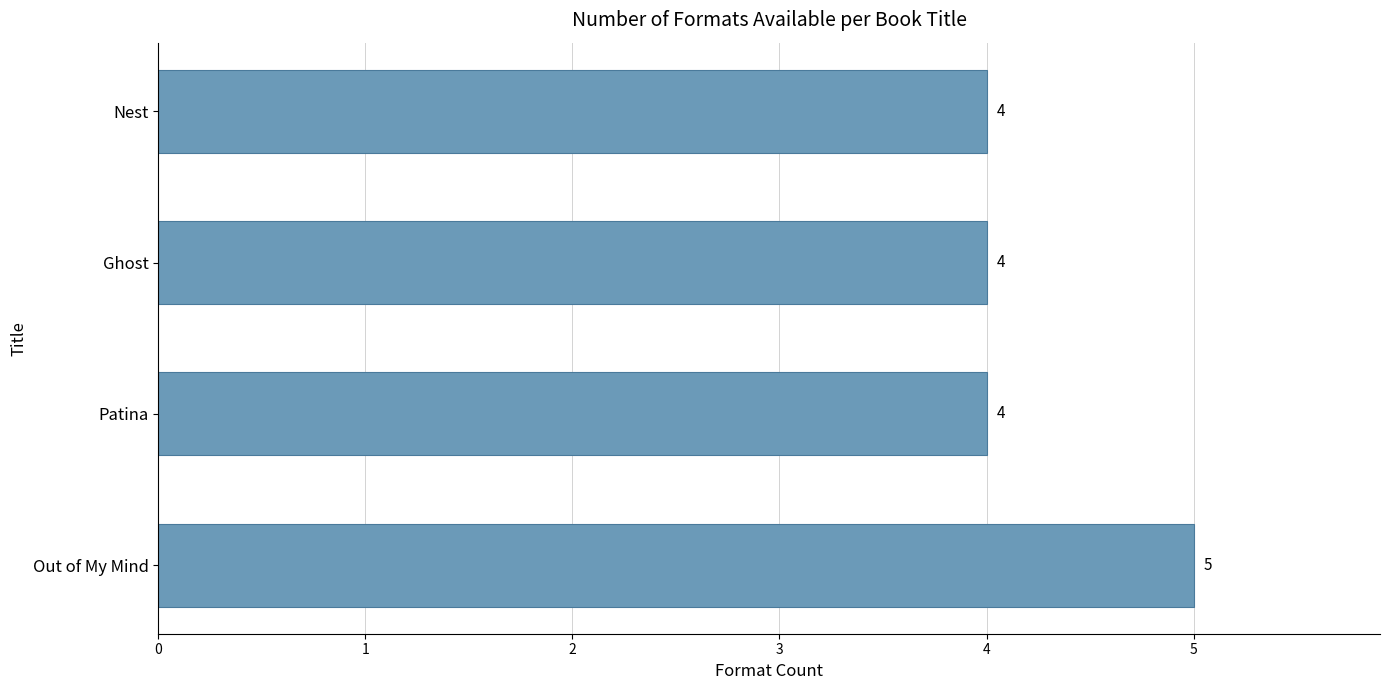

How many values are between 4 and 5?

4